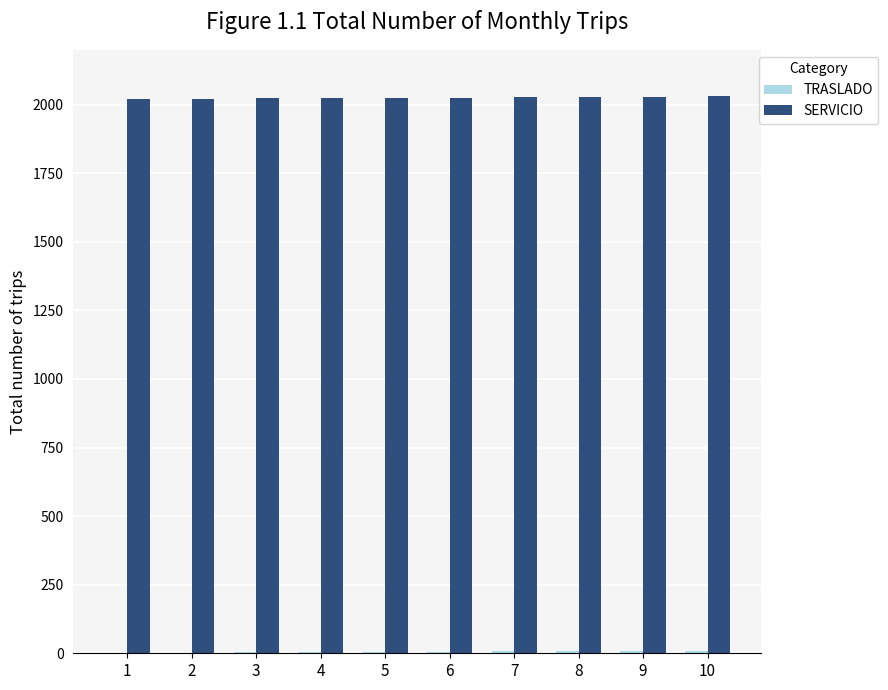

What is the total value across all series at 5?

2030